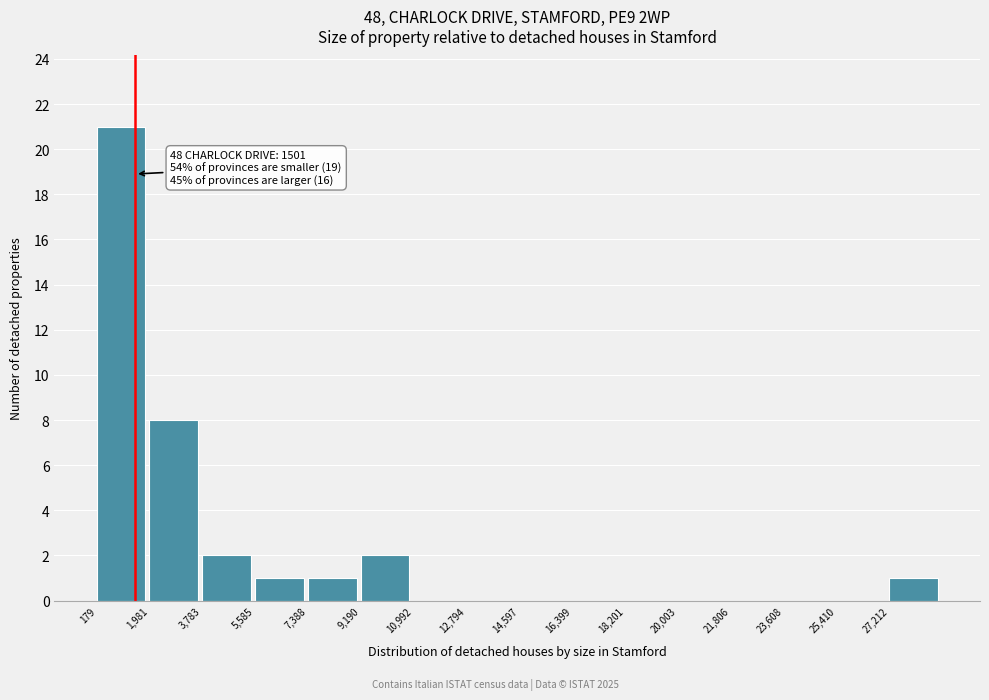

Which range on the x-axis has the tallest bar?

200 to 2000